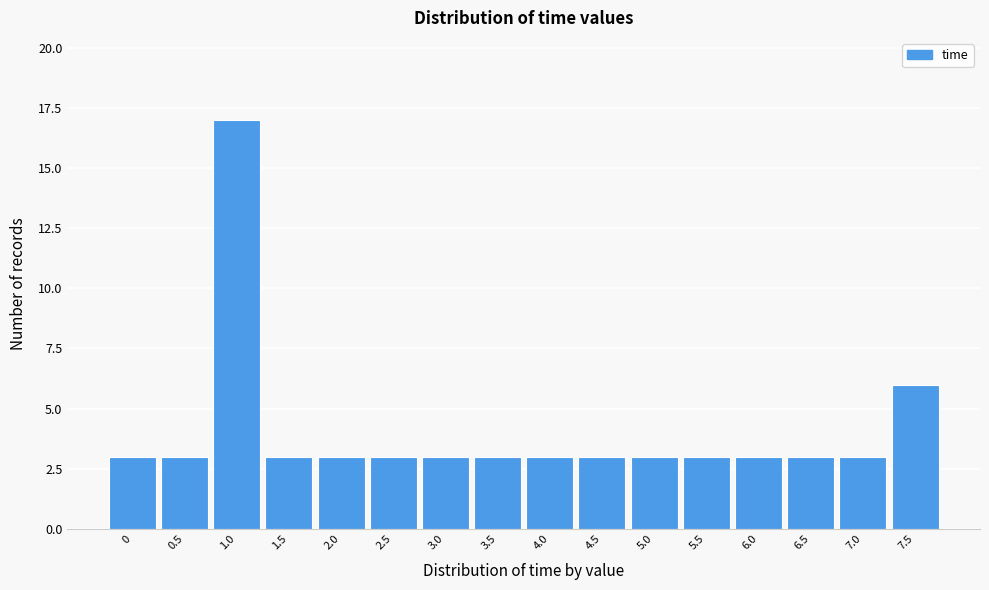

Reading left to right, extract all data points from this chart.

0=3	0.5=3	1.0=17	1.5=3	2.0=3	2.5=3	3.0=3	3.5=3	4.0=3	4.5=3	5.0=3	5.5=3	6.0=3	6.5=3	7.0=3	7.5=6